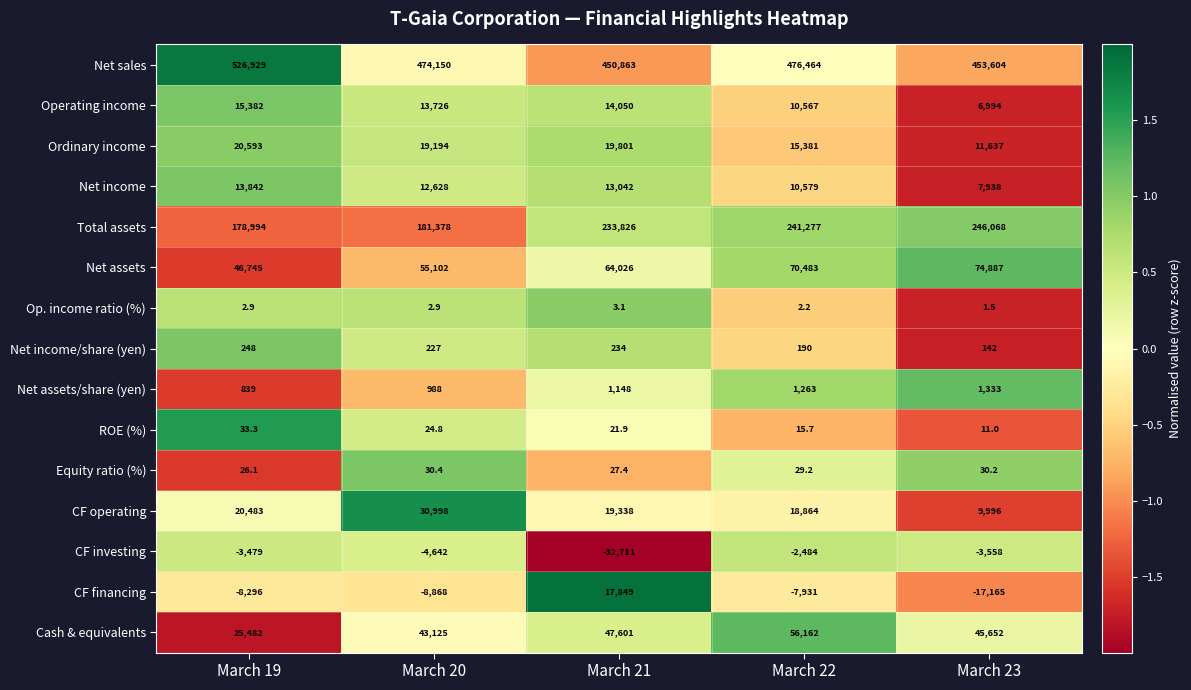

What is the minimum value shown in the chart?

-32711.0